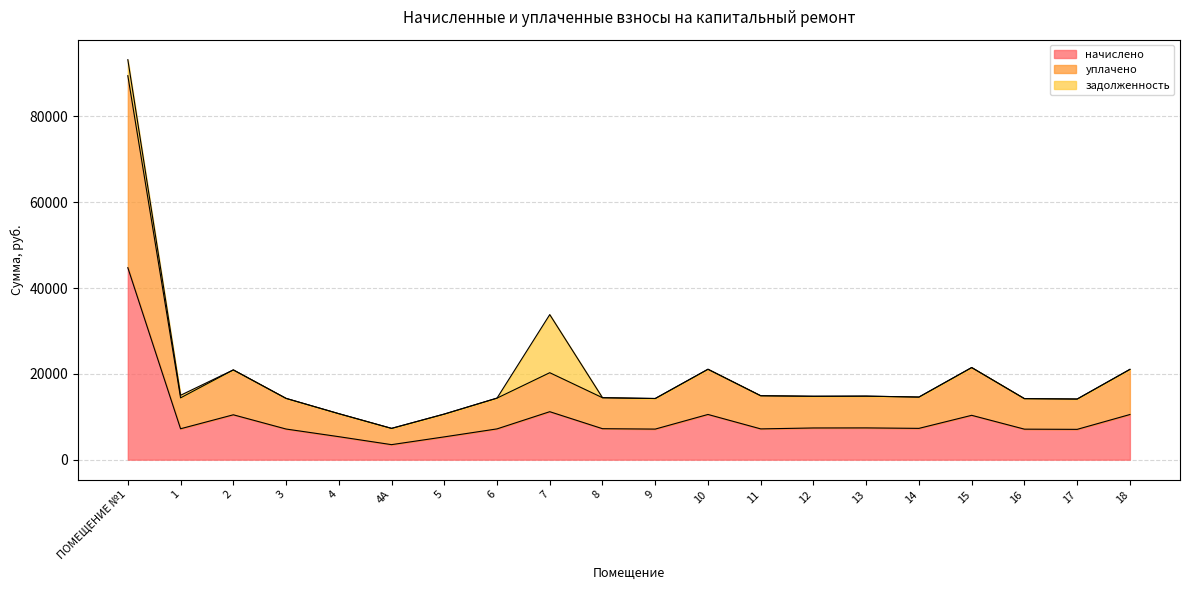

Which has a higher value, 9 or 2?

2